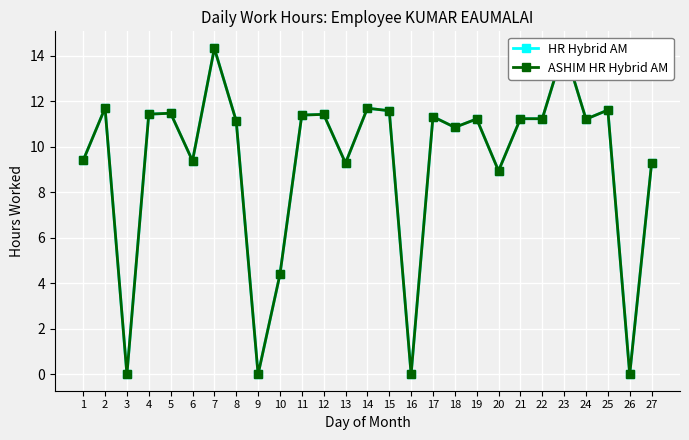

What is the sum of all ASHIM HR Hybrid AM values?

249.8